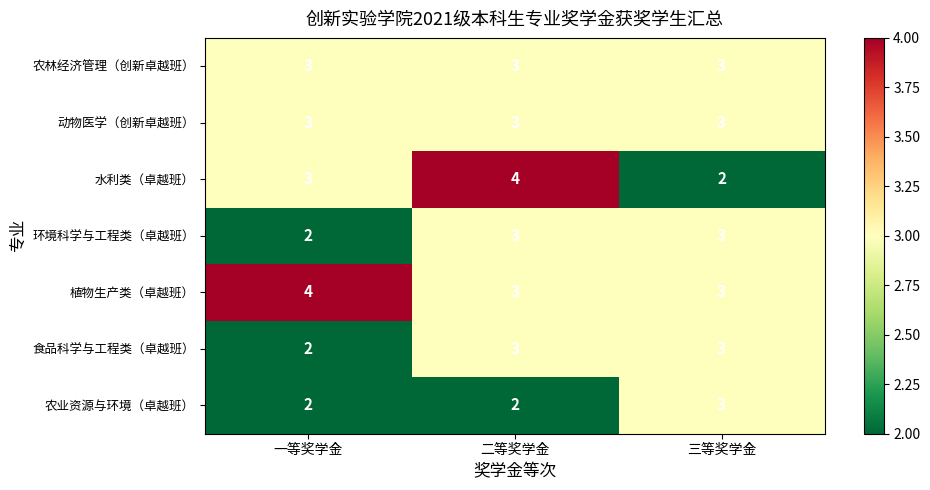

Reading right to left, list all the values displayed in this chart.

农林经济管理（创新卓越班）: 3	3	3
动物医学（创新卓越班）: 3	3	3
水利类（卓越班）: 2	4	3
环境科学与工程类（卓越班）: 3	3	2
植物生产类（卓越班）: 3	3	4
食品科学与工程类（卓越班）: 3	3	2
农业资源与环境（卓越班）: 3	2	2